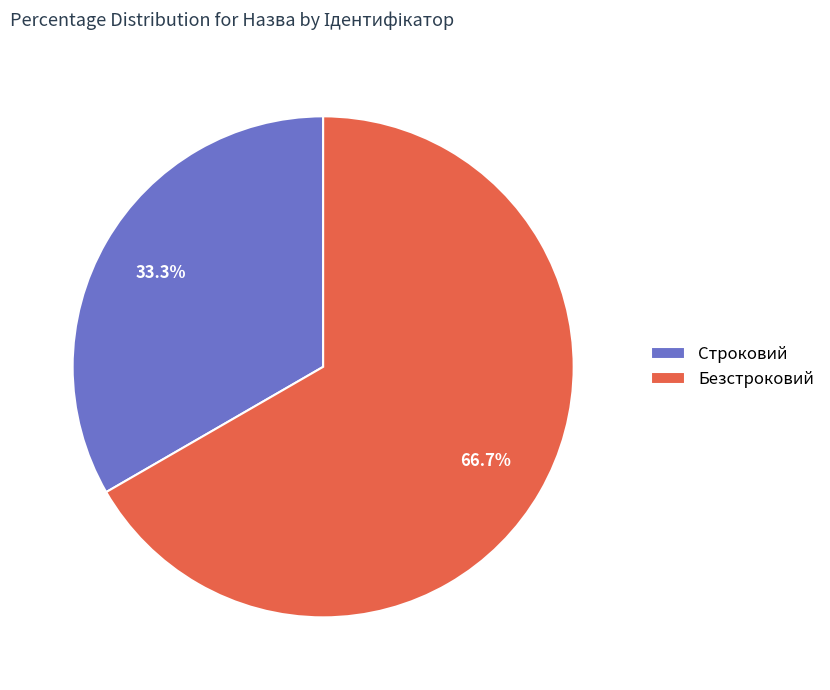

How many segments does this pie chart have?

2